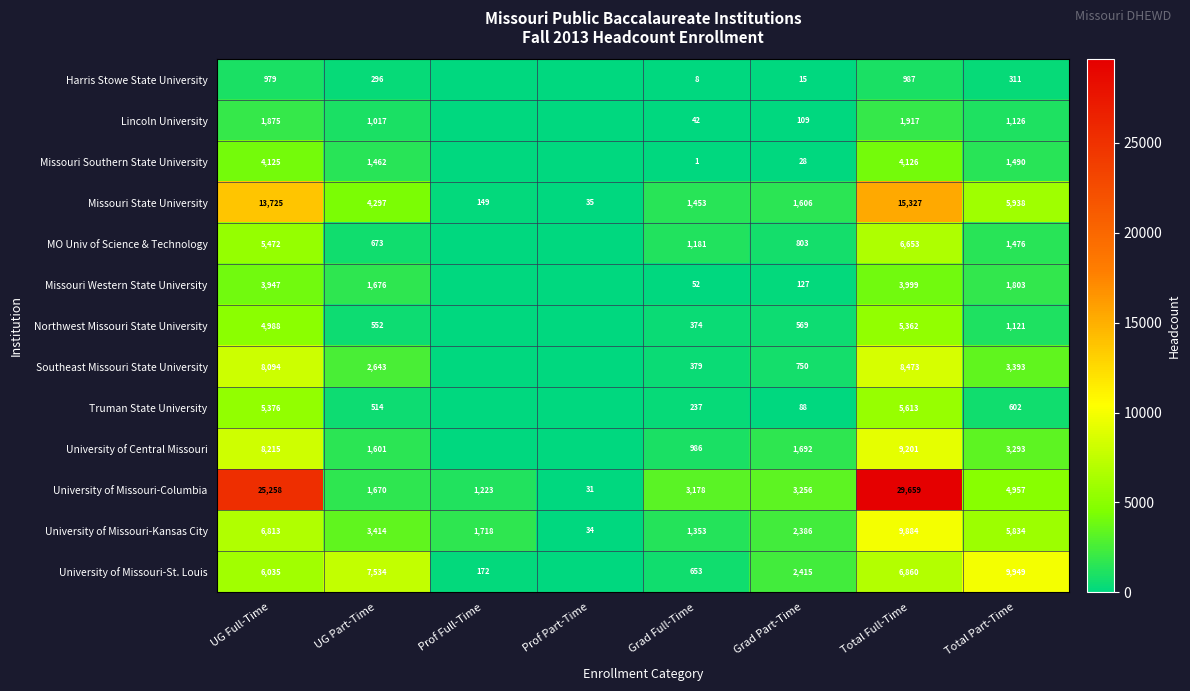

What is the sum of the Lincoln University values at Total Full-Time and UG Full-Time?

3792